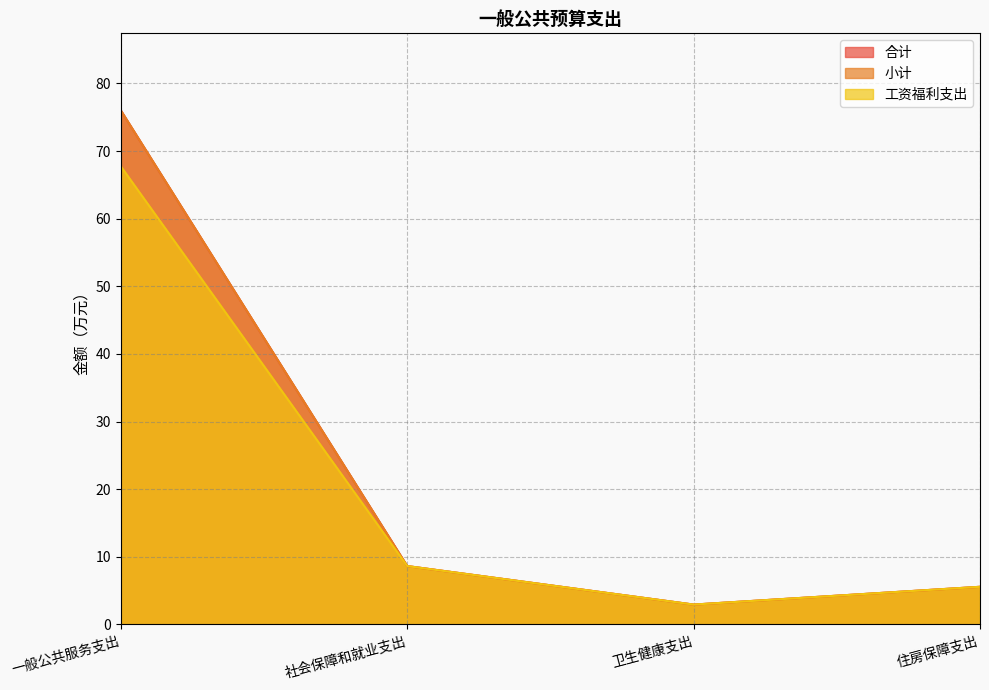

Between 社会保障和就业支出 and 卫生健康支出, which series saw the biggest shift?

合计